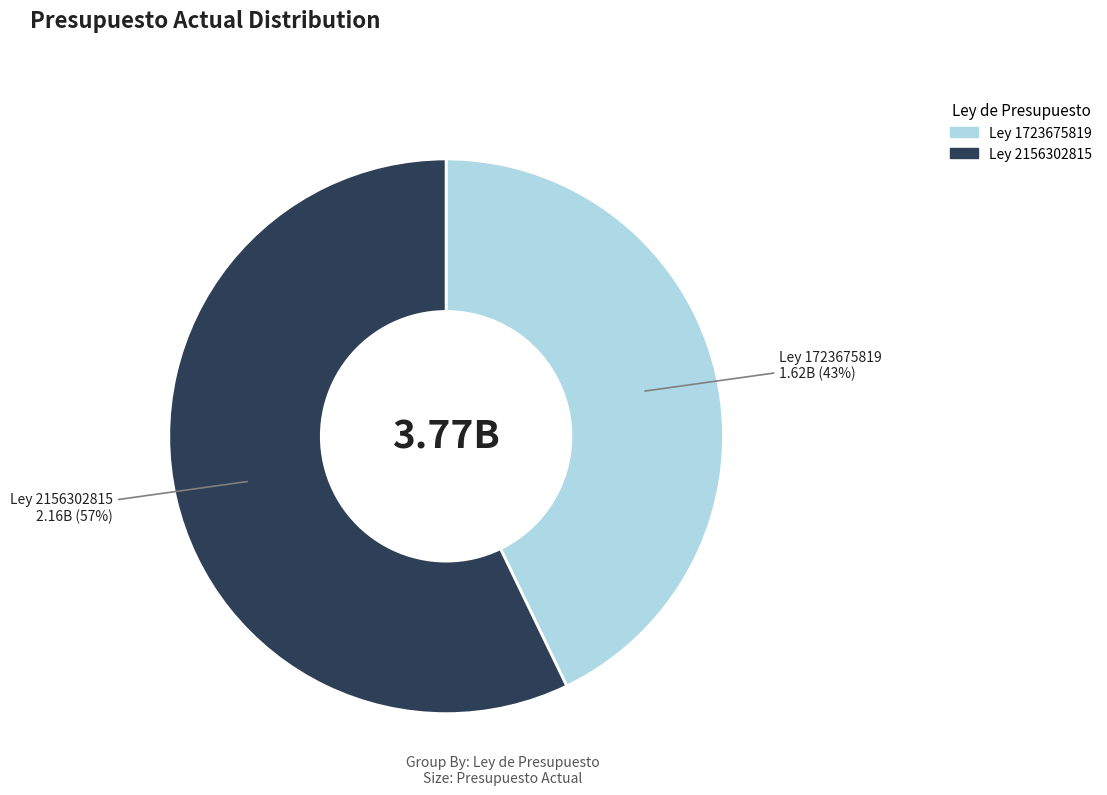

Which slice is the largest?

Ley 2156302815